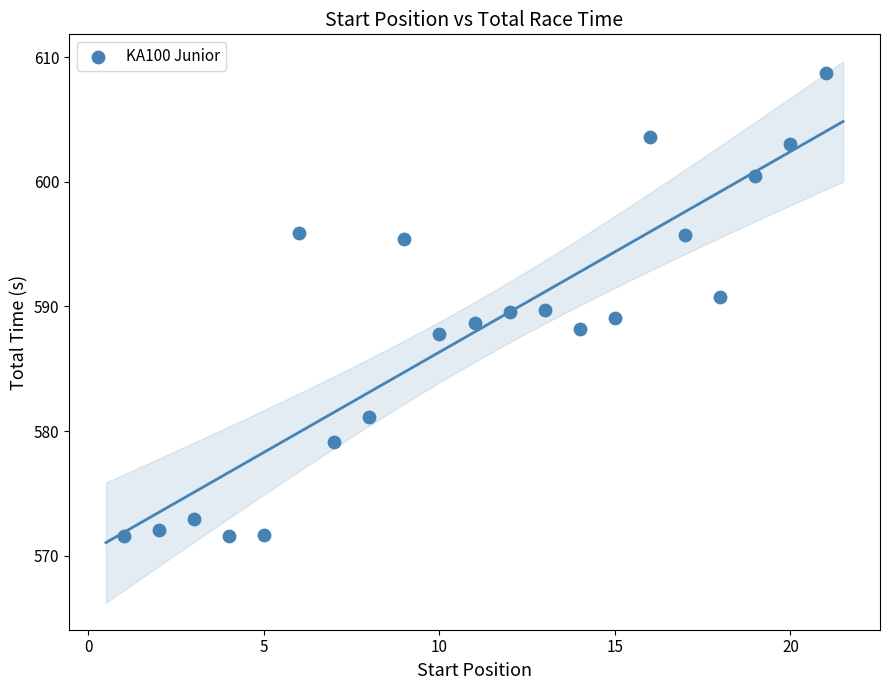

What is the range of Y values (max minus min)?

37.2